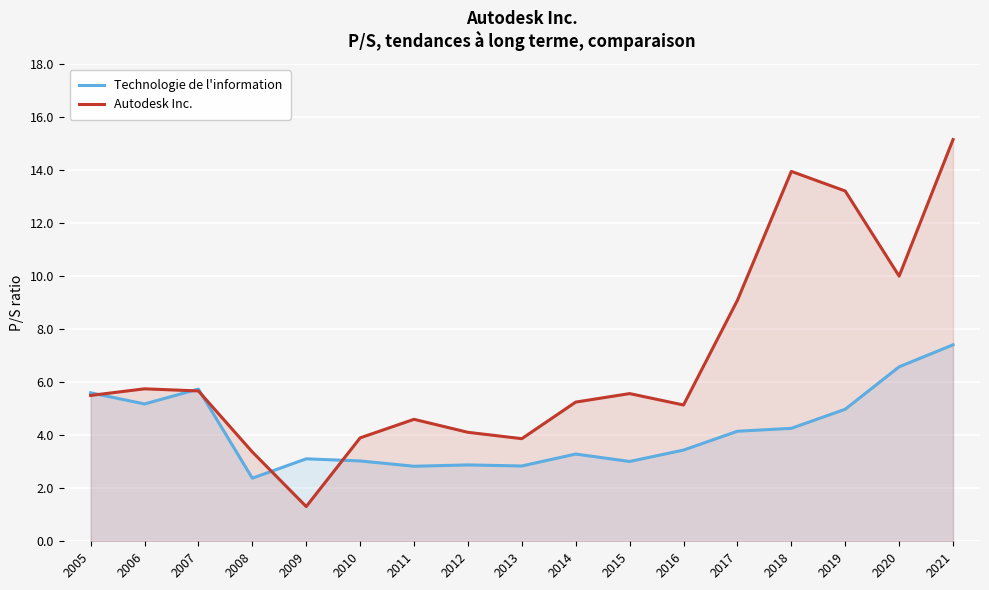

What are all the series names shown in the legend?

Technologie de l'information, Autodesk Inc.